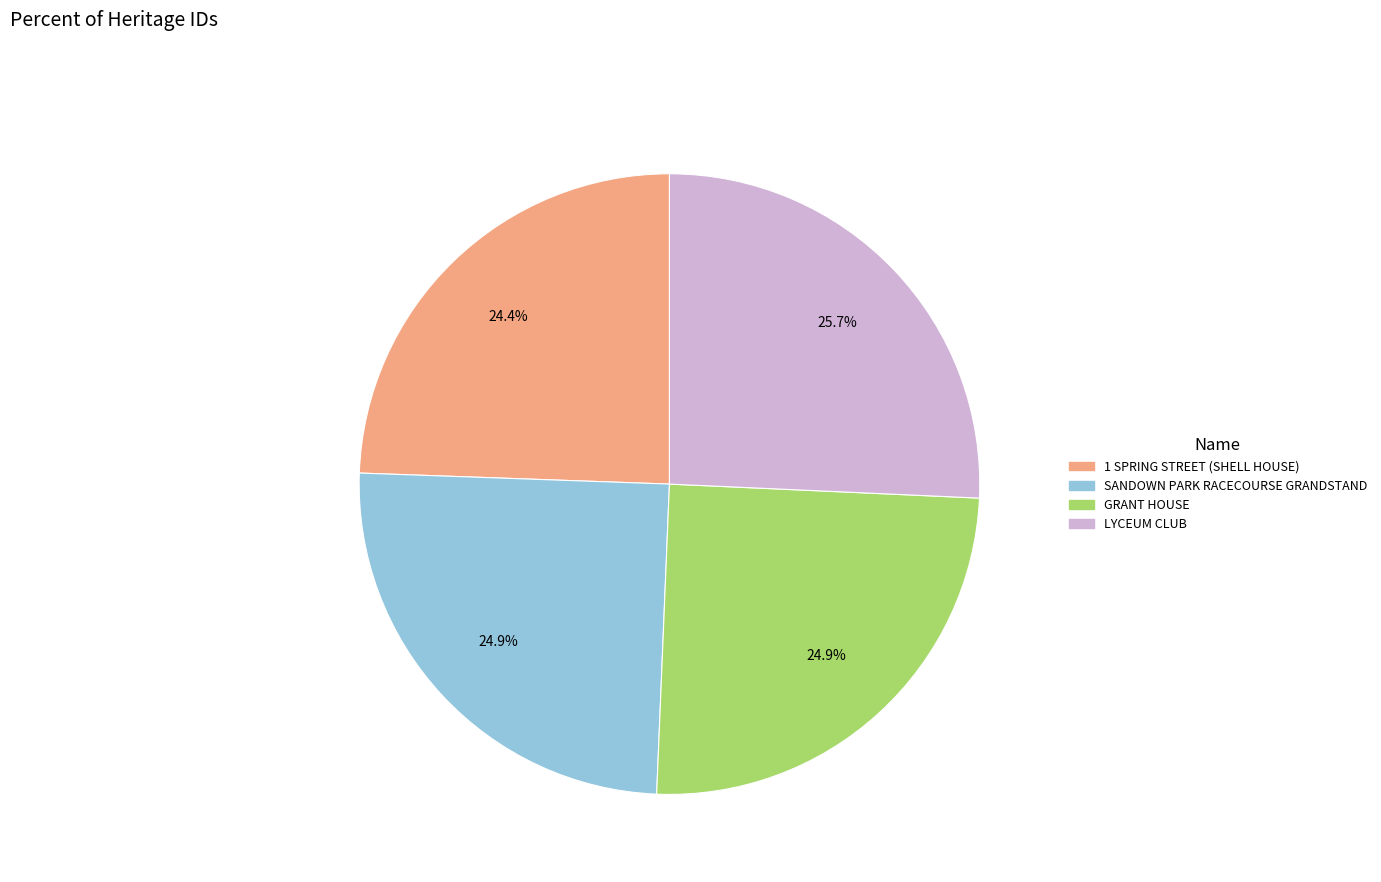

Which slice is the largest?

LYCEUM CLUB